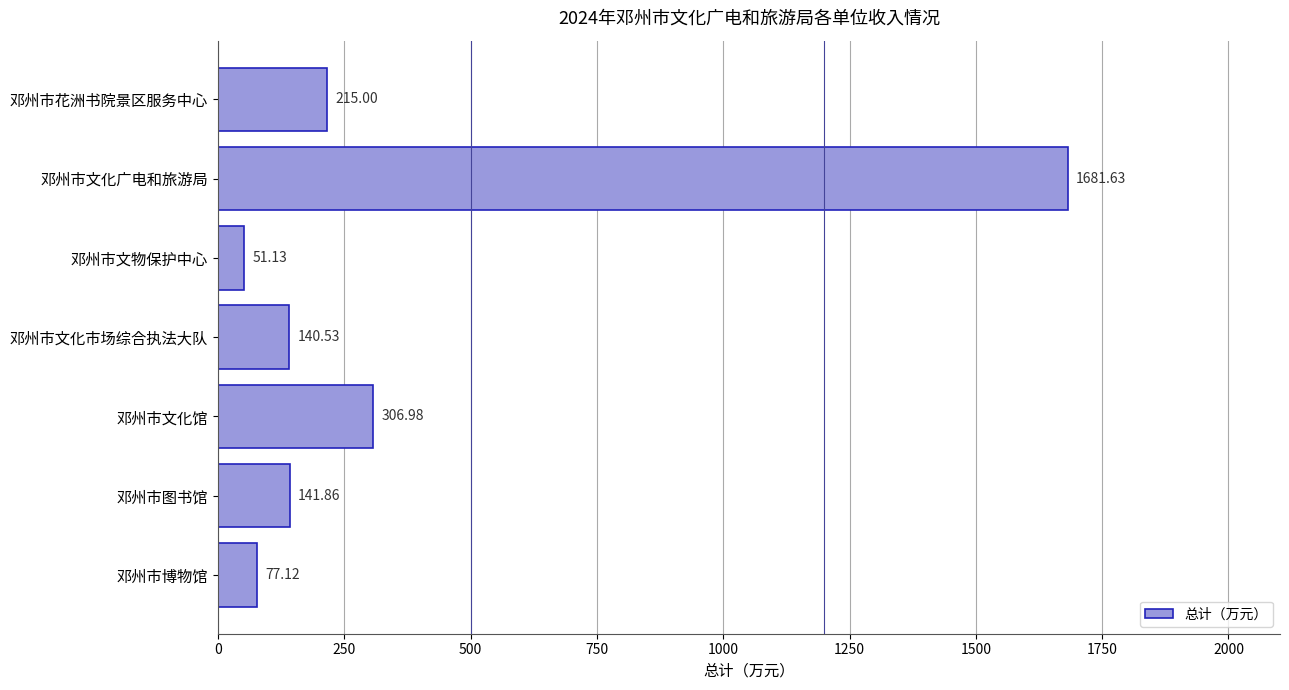

What is the label of the 5th bar from the bottom?

邓州市文物保护中心